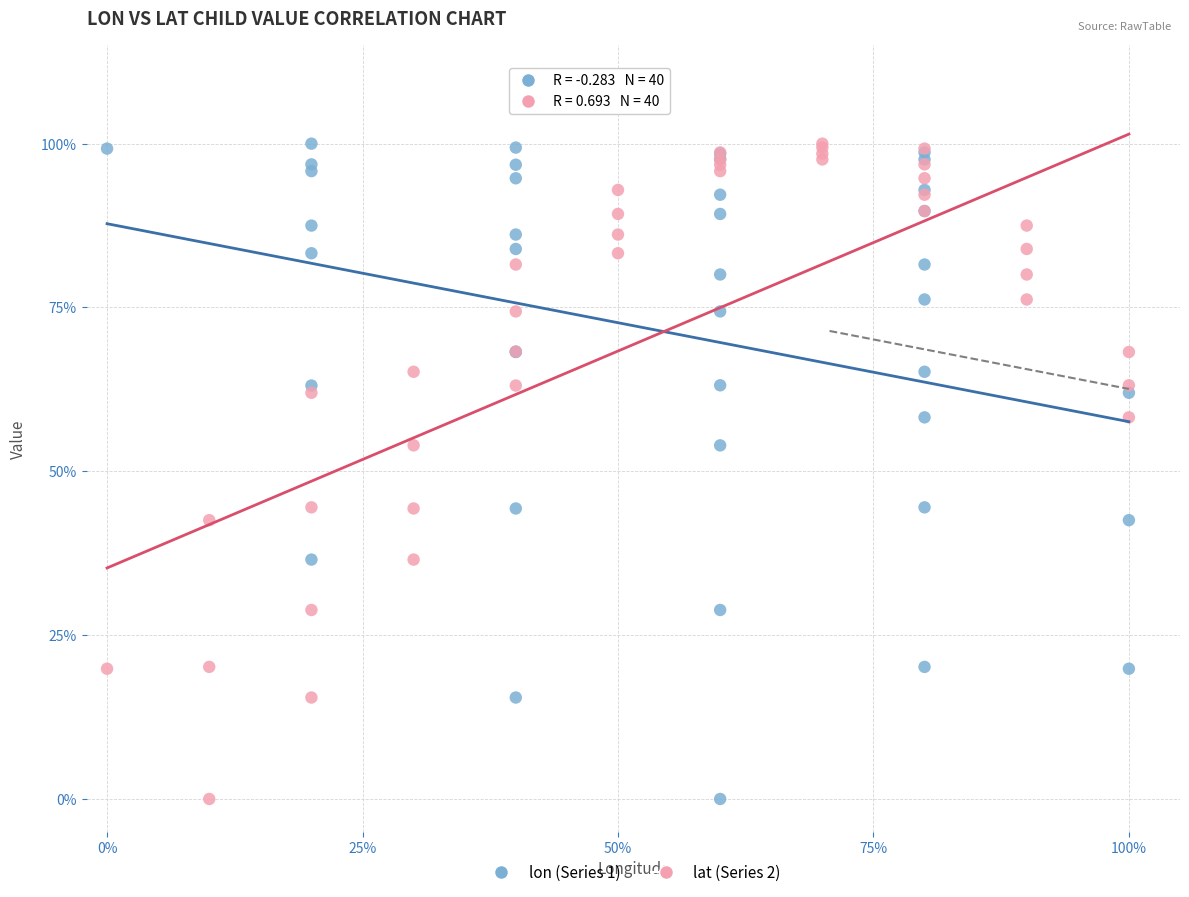

What are all the series names shown in the legend?

lon (Series 1), lat (Series 2)